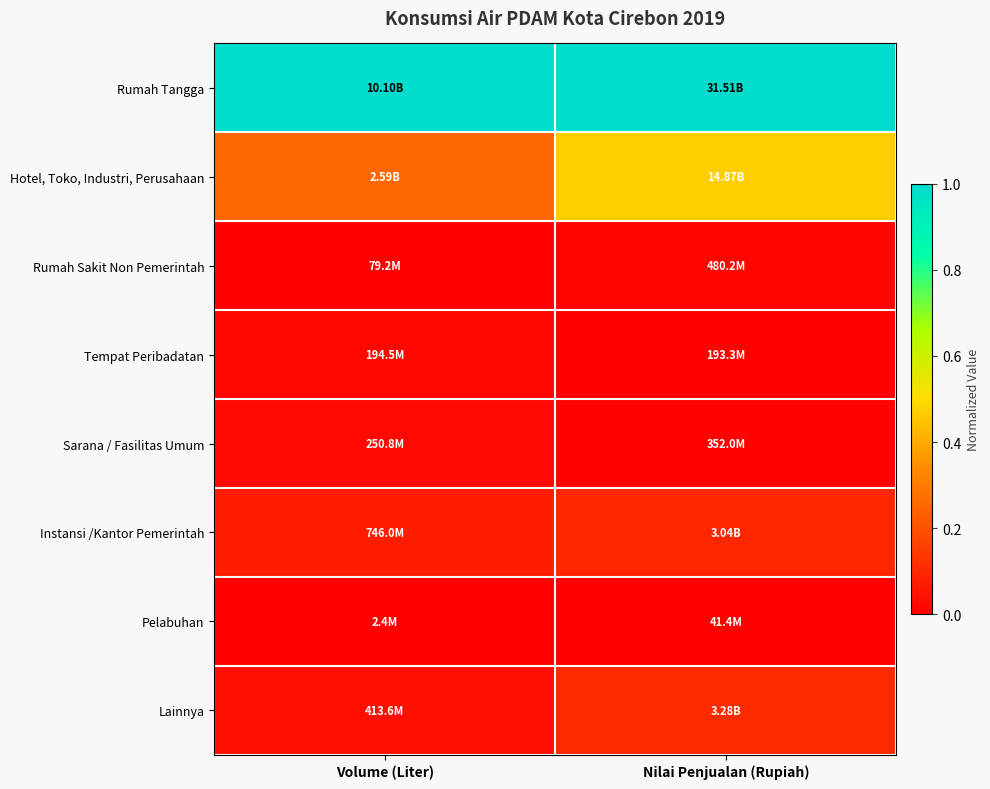

Rank the series at Volume (Liter) from lowest to highest value.

Pelabuhan, Rumah Sakit Non Pemerintah, Tempat Peribadatan, Sarana / Fasilitas Umum, Lainnya, Instansi /Kantor Pemerintah, Hotel, Toko, Industri, Perusahaan, Rumah Tangga